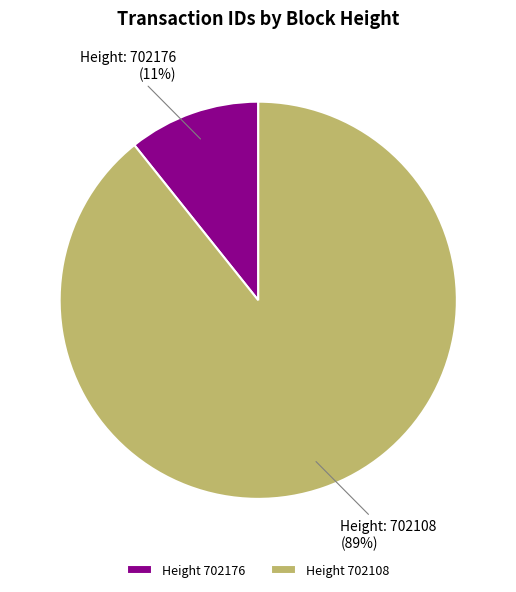

Is there any slice that represents more than half of the pie?

Yes